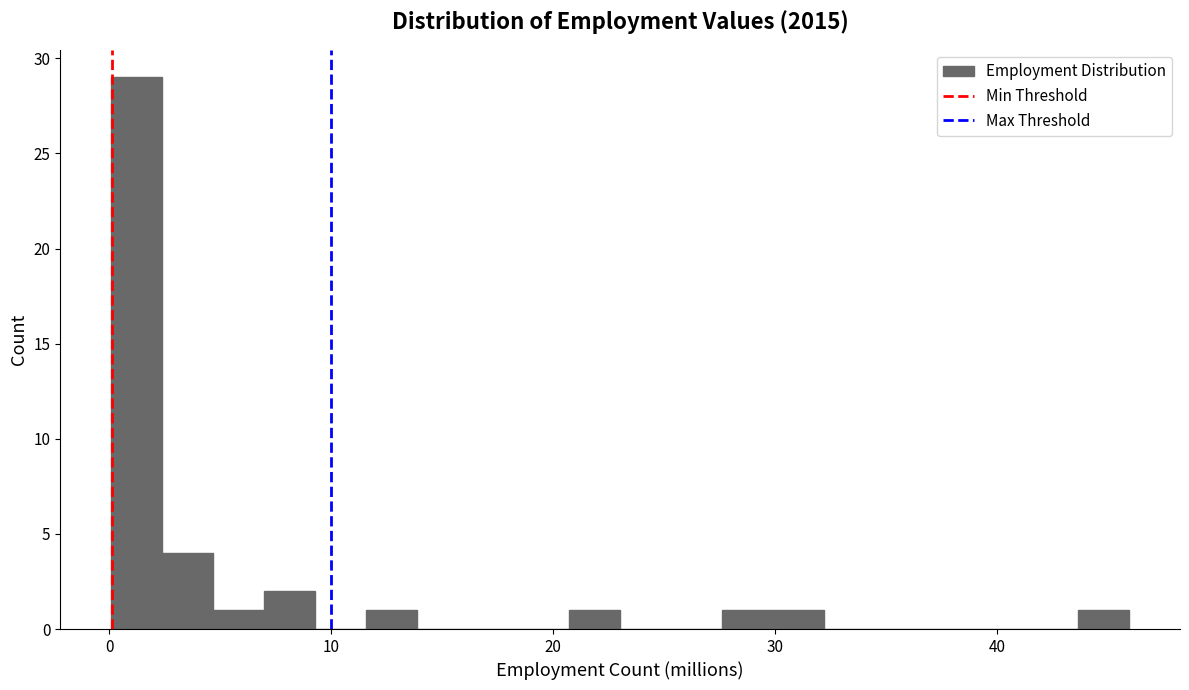

Read against the x-axis, roughly where is the centre of the tallest bar?

1